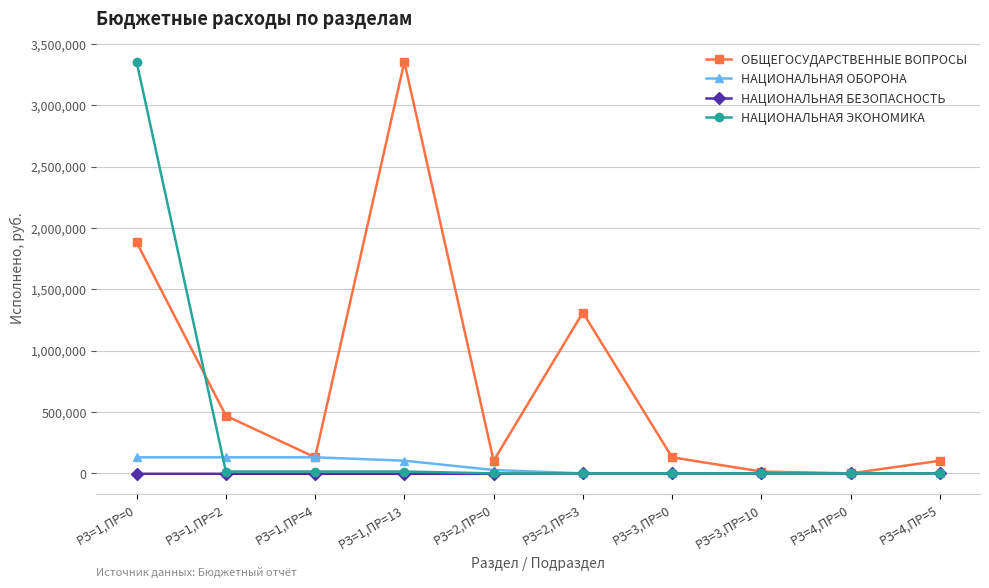

Between which two adjacent categories do НАЦИОНАЛЬНАЯ ЭКОНОМИКА and НАЦИОНАЛЬНАЯ ОБОРОНА first intersect?

РЗ=1,ПР=0 and РЗ=1,ПР=2